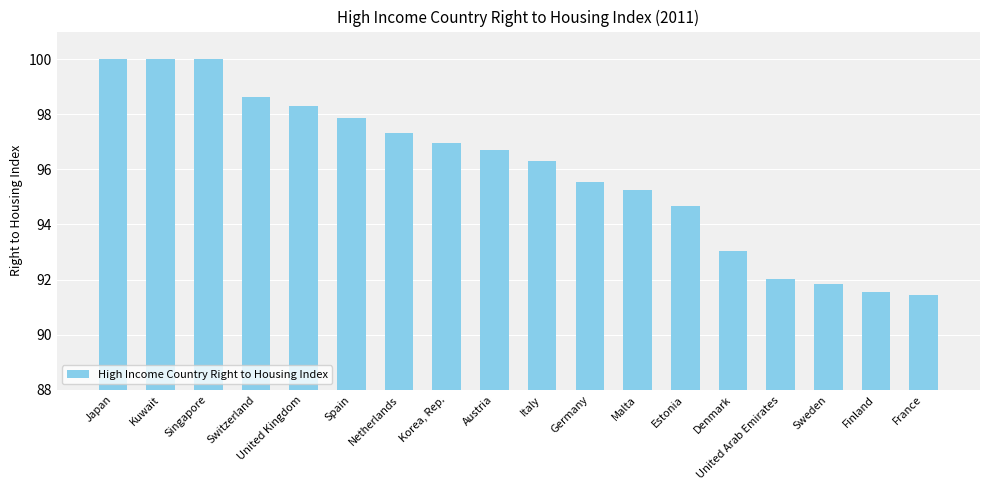

What is the greatest value displayed?

100.0